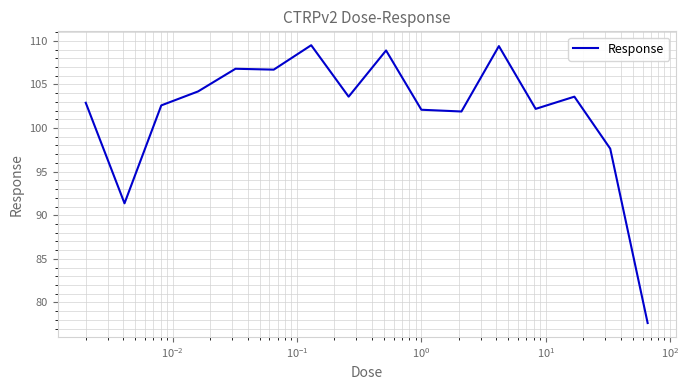

What is the maximum value shown in the chart?

109.5